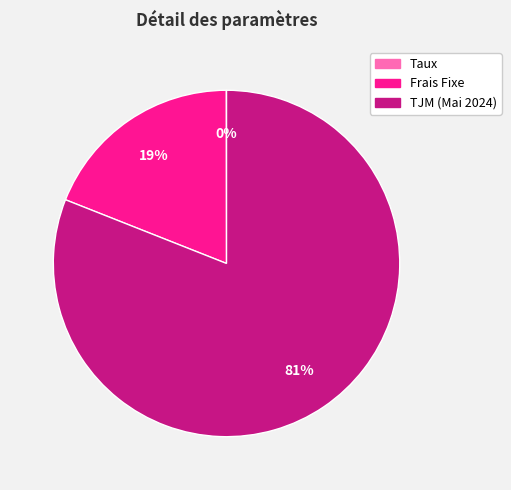

To the nearest percent, what portion does TJM (Mai 2024) represent?

81%